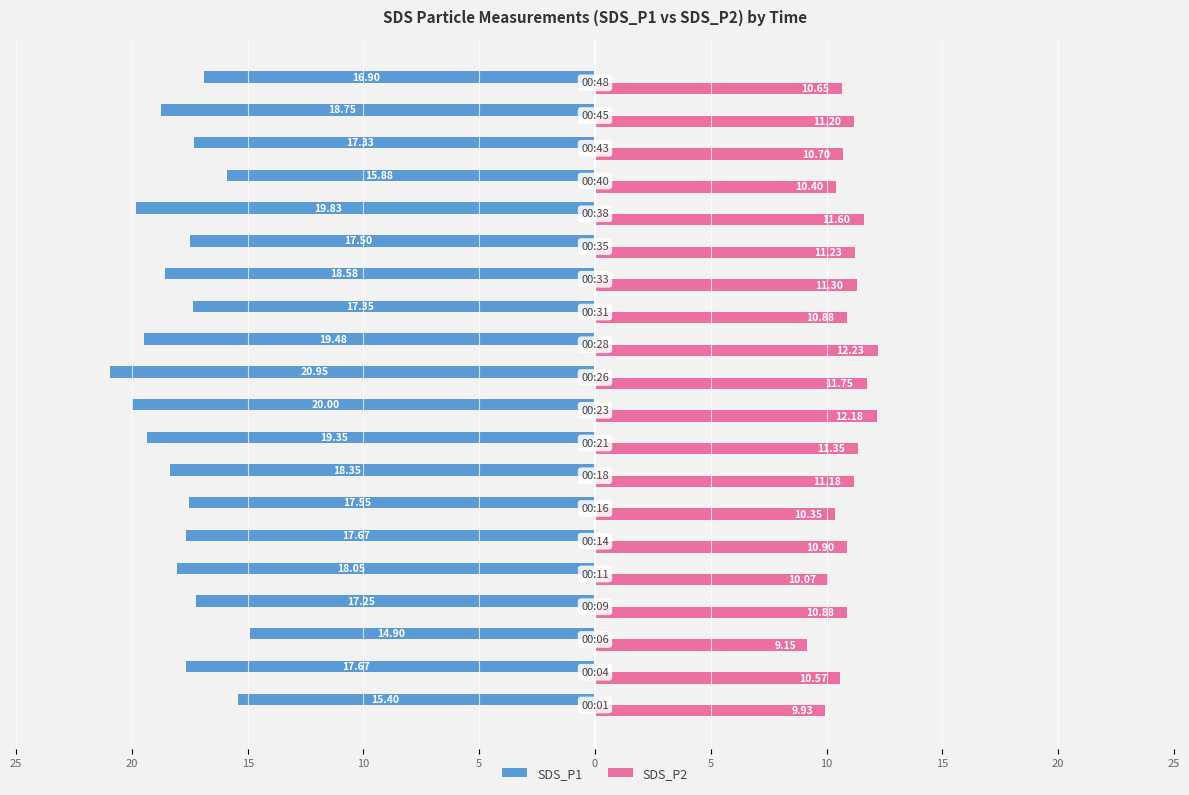

What are all the series names shown in the legend?

SDS_P1, SDS_P2